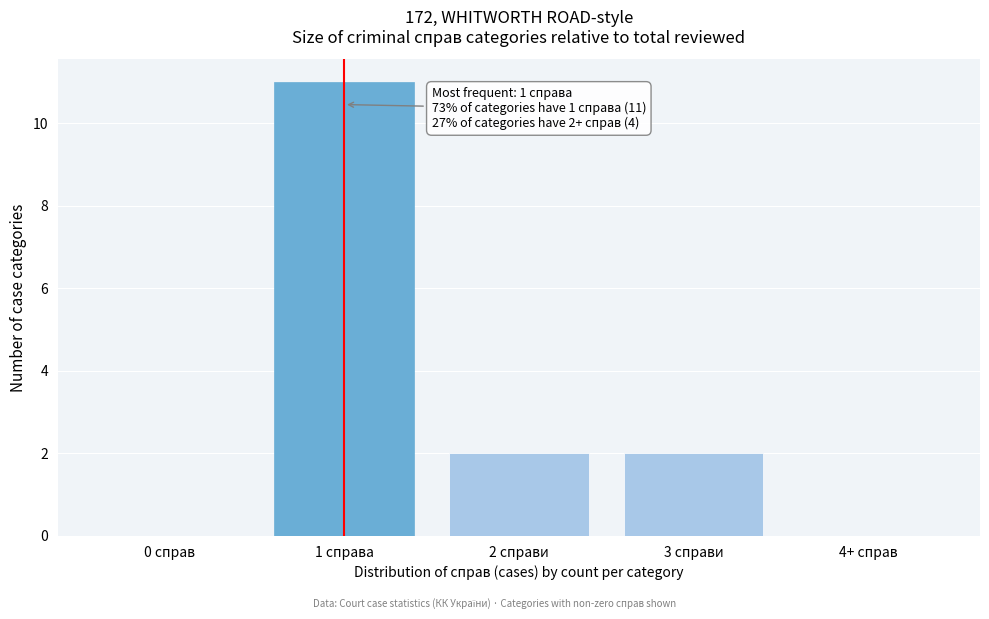

Reading left to right, transcribe all the data shown in this chart.

0 справ=0	1 справа=11	2 справи=2	3 справи=2	4+ справ=0